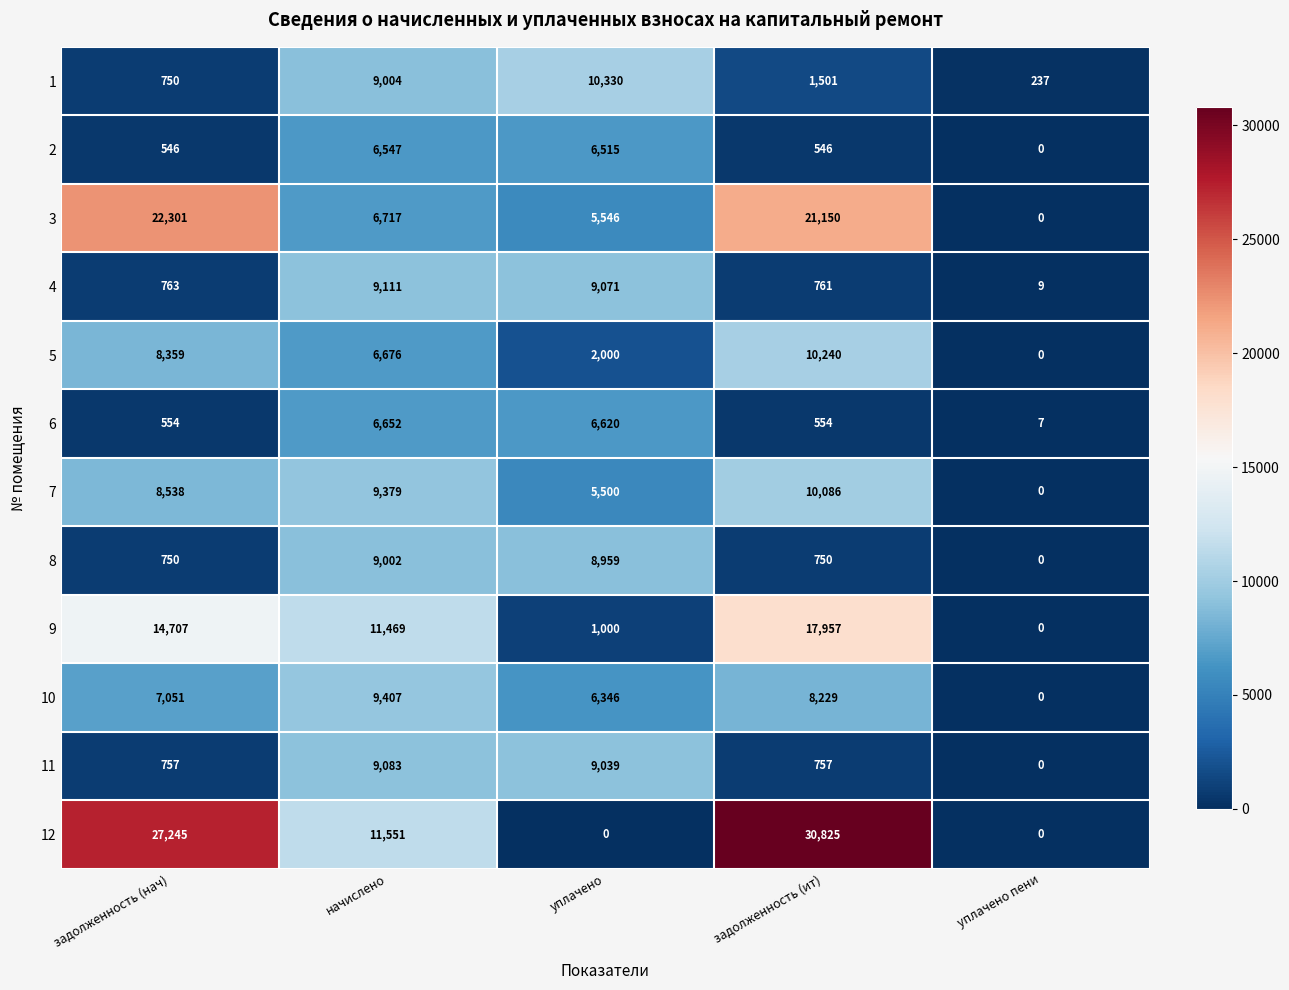

Read the 4 value at начислено.

9111